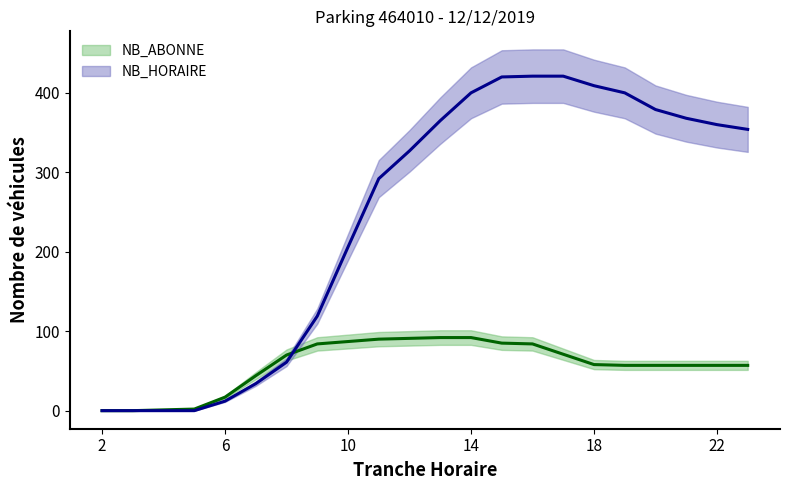

At which category is the sum across all series the highest?

15